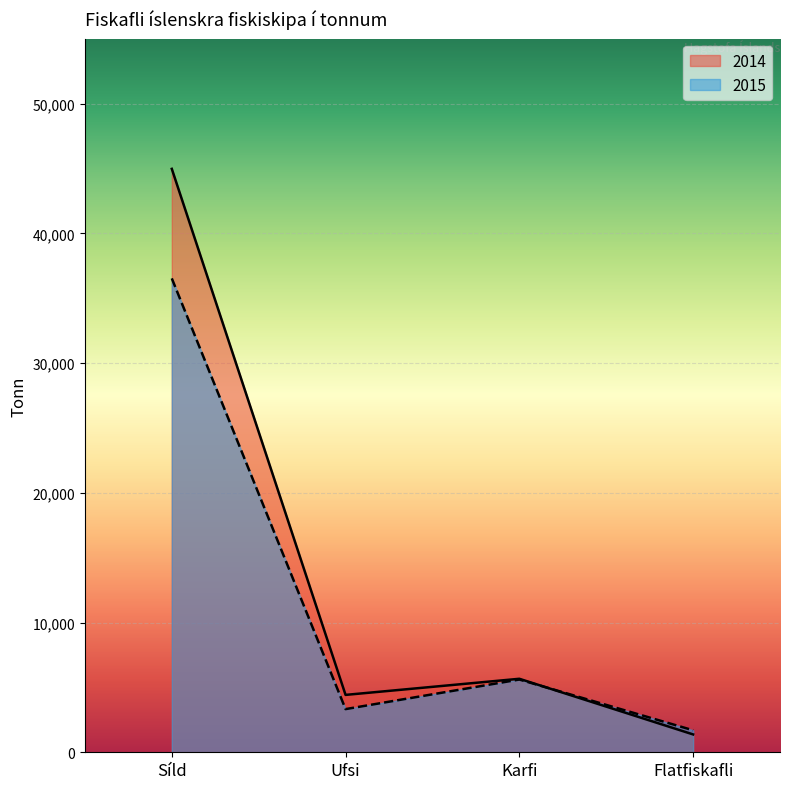

What is the spread (max minus min) of values at Karfi?

58